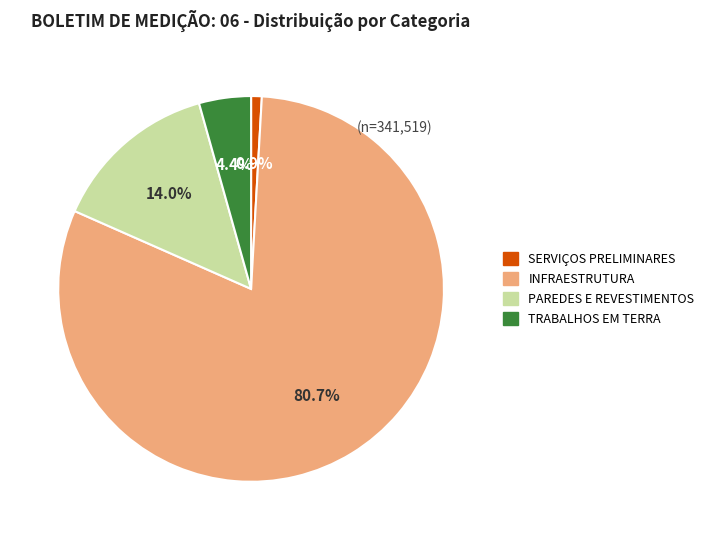

Is there a majority slice in this chart?

Yes